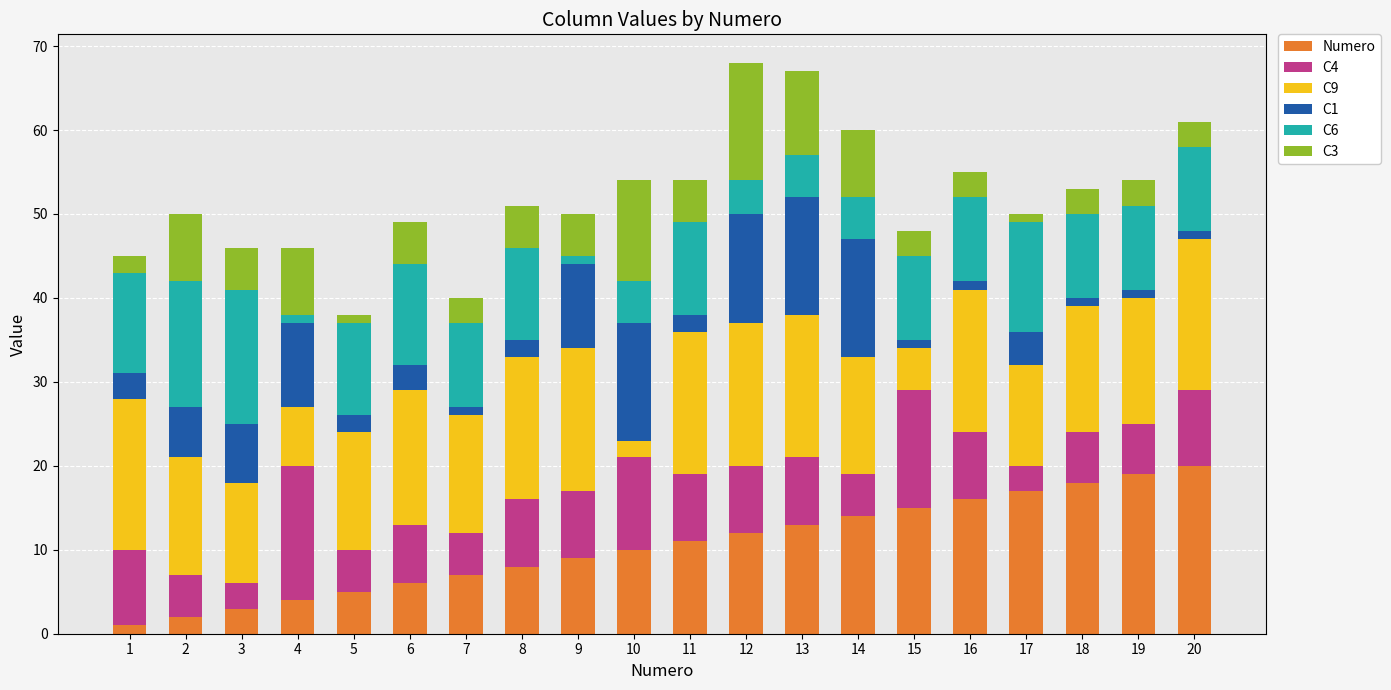

Is it true that Numero equals 18 at 18?

True